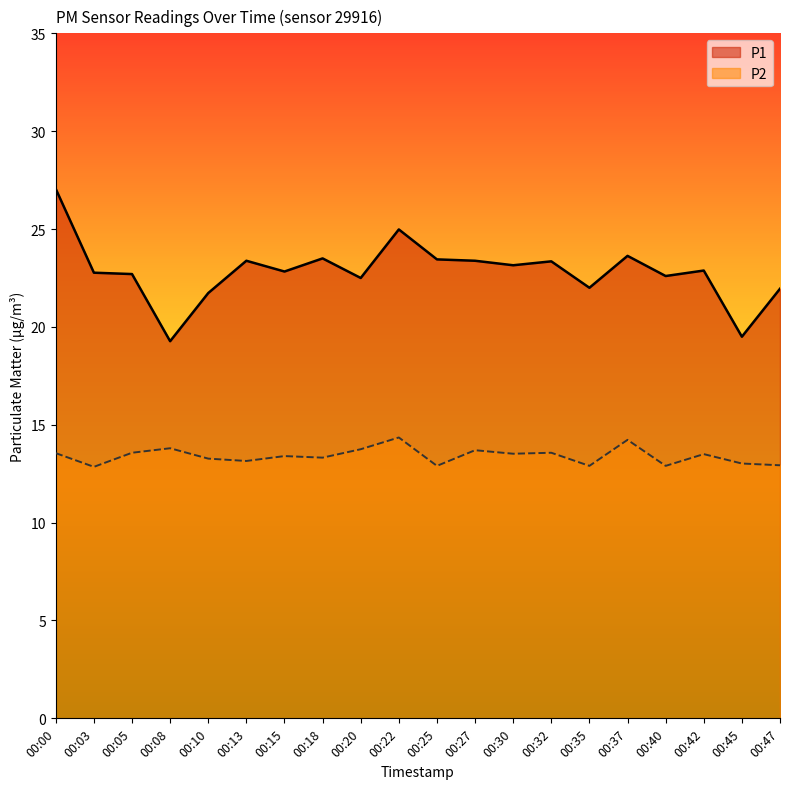

Does the chart display data point markers on the line(s)?

No